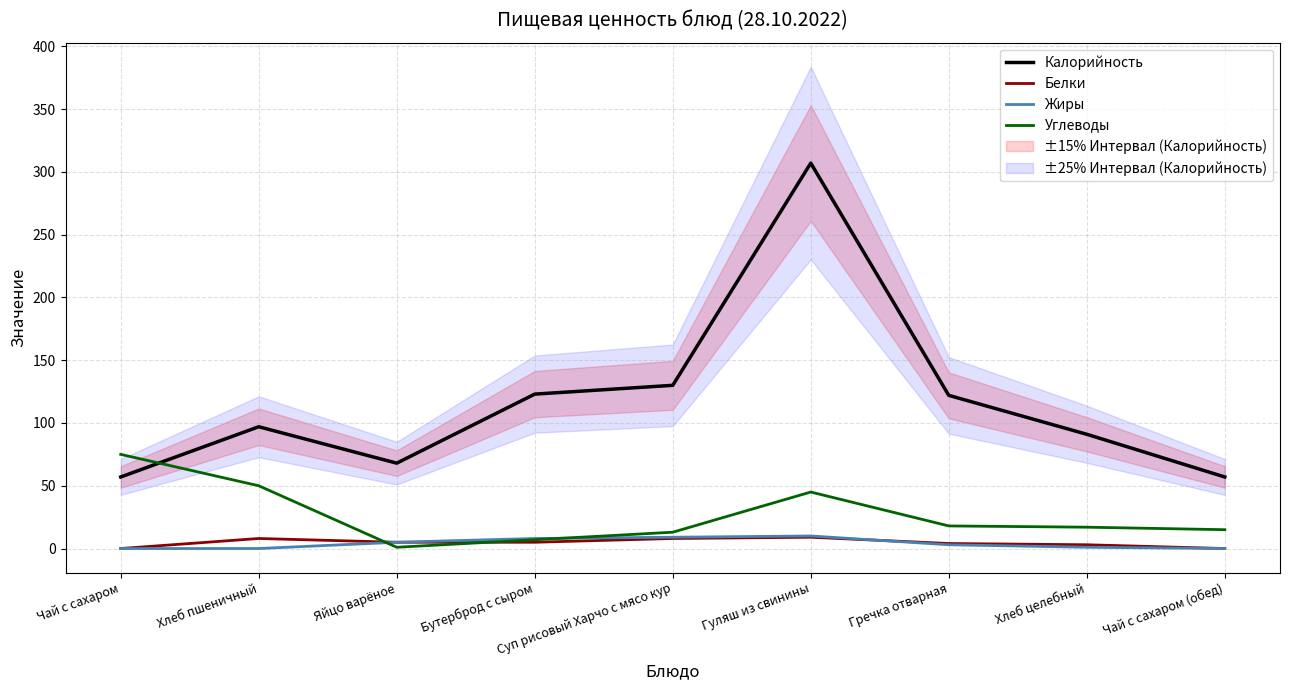

What is the label of the 5th point from the right?

Суп рисовый Харчо с мясо кур